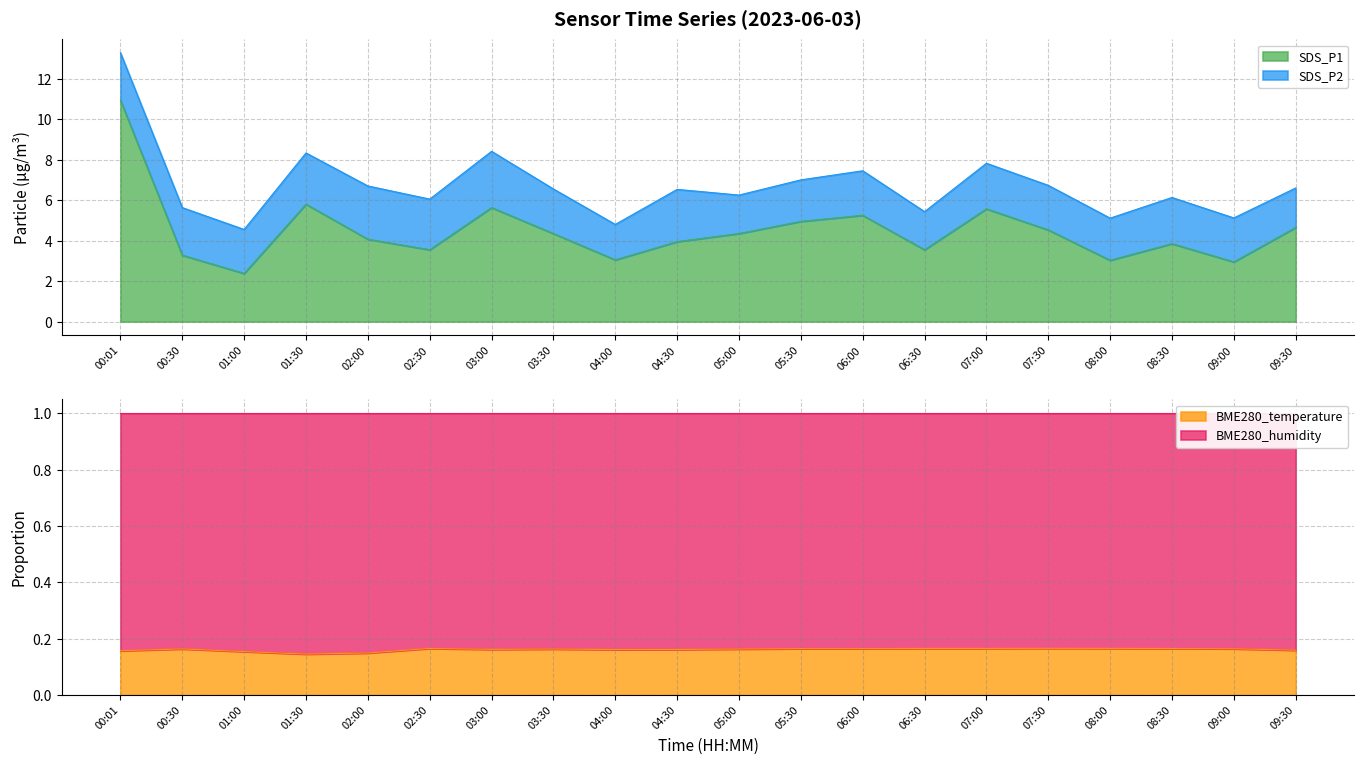

True or false: SDS_P1 and BME280_temperature intersect in this chart.

False